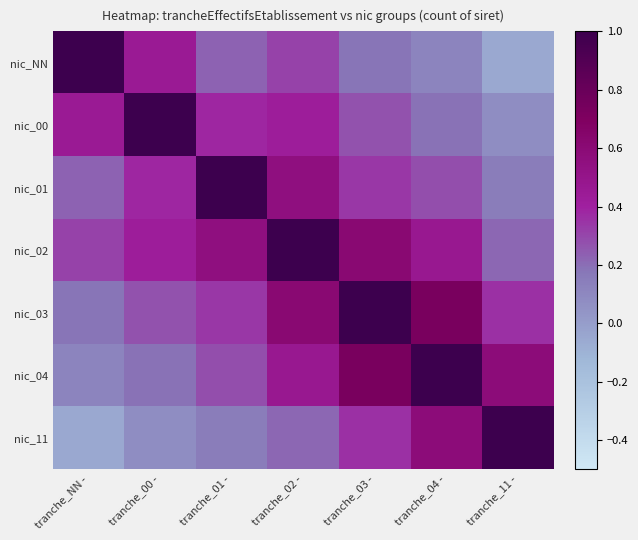

Which category has the lowest value across all series?

tranche_11 -